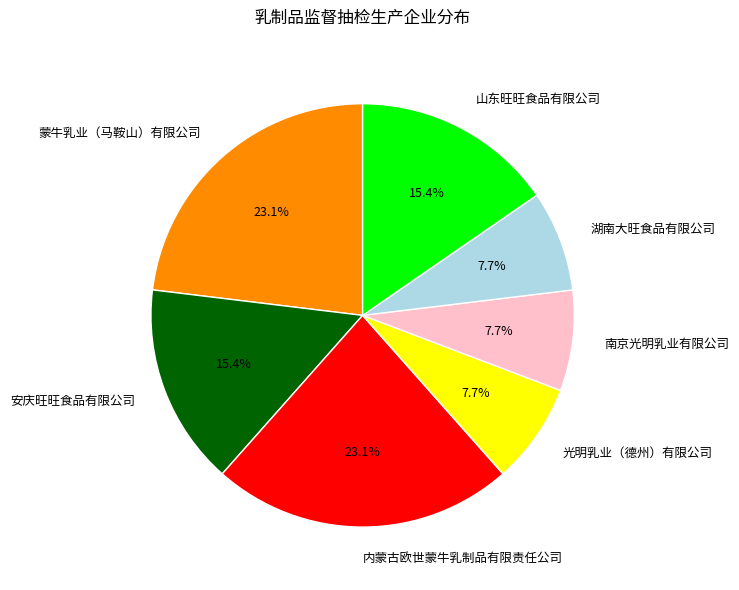

Is there any slice that represents more than half of the pie?

No